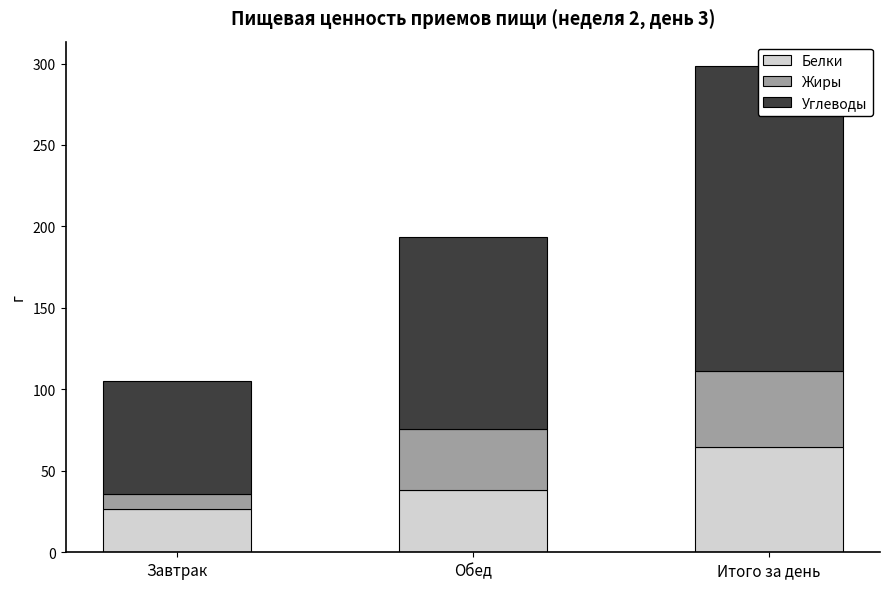

Which has a higher value, Обед or Итого за день?

Итого за день